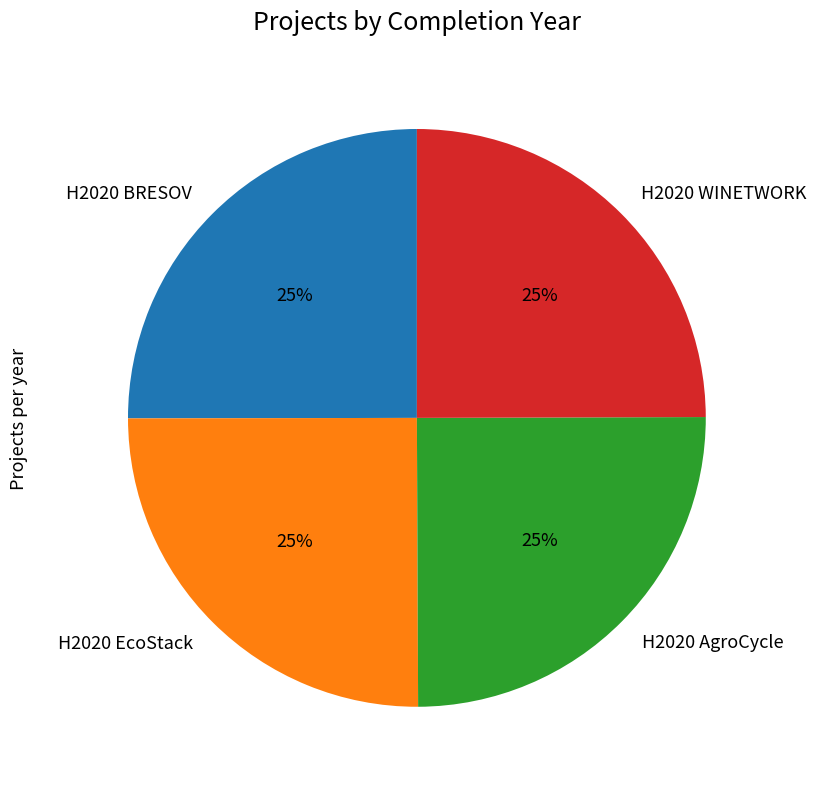

What is the ratio of the value at H2020 BRESOV to the value at H2020 AgroCycle?

1.0